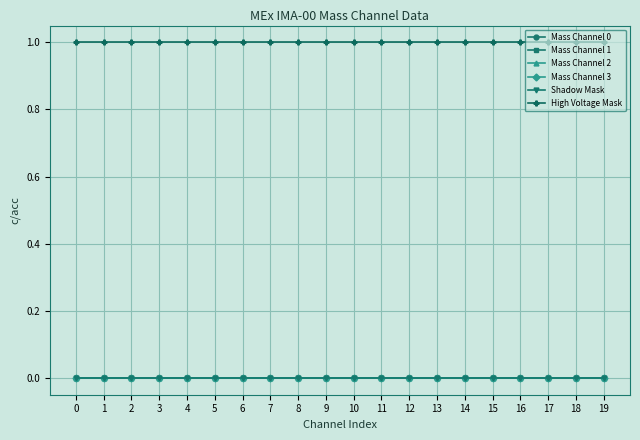

What is the spread (max minus min) of values at 12?

1